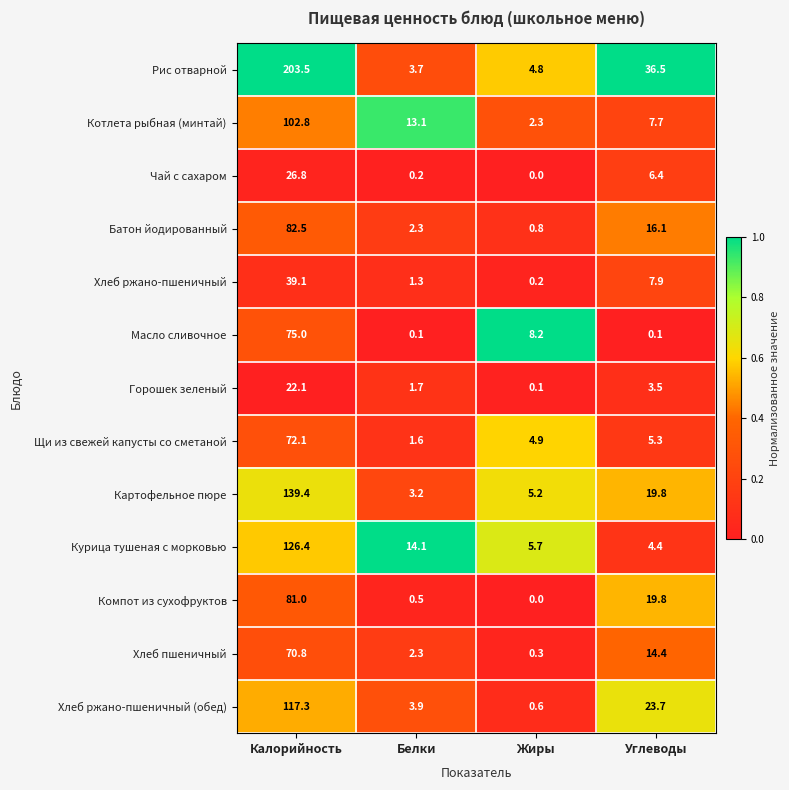

At how many categories does at least one series exceed 0?

4